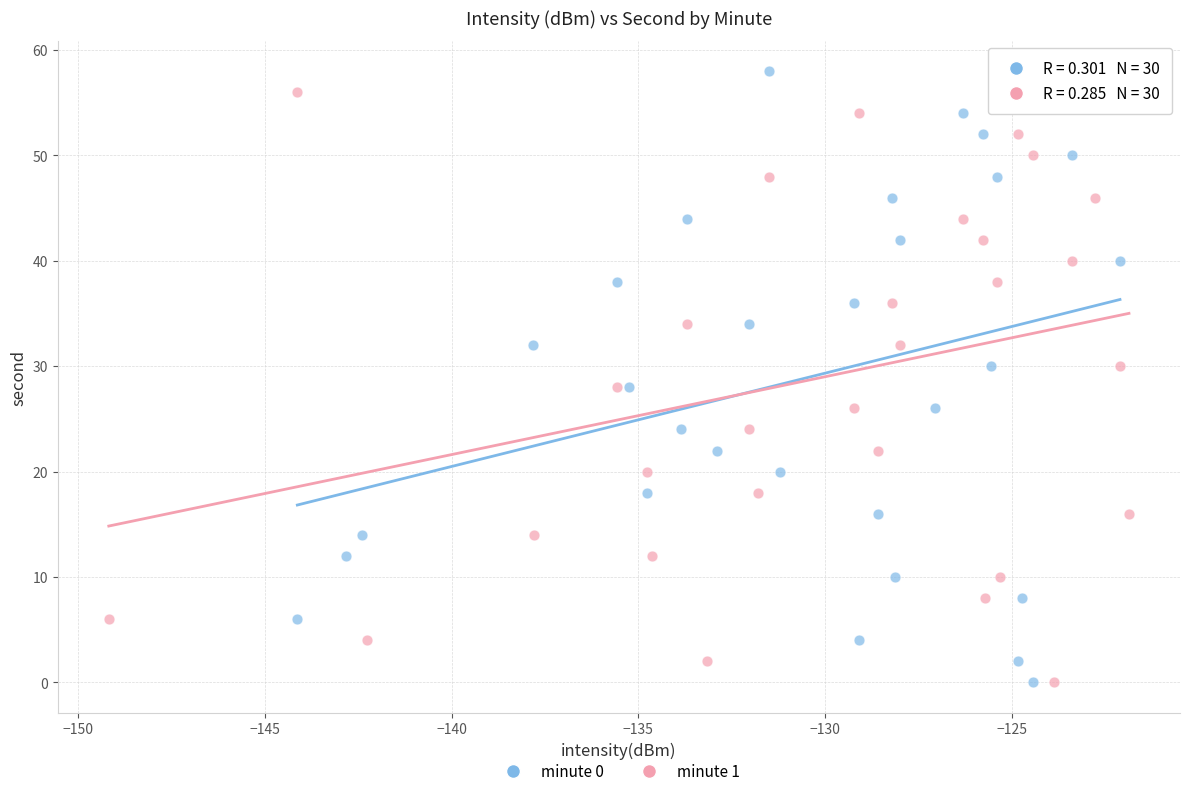

What are all the series names shown in the legend?

minute 0, minute 1